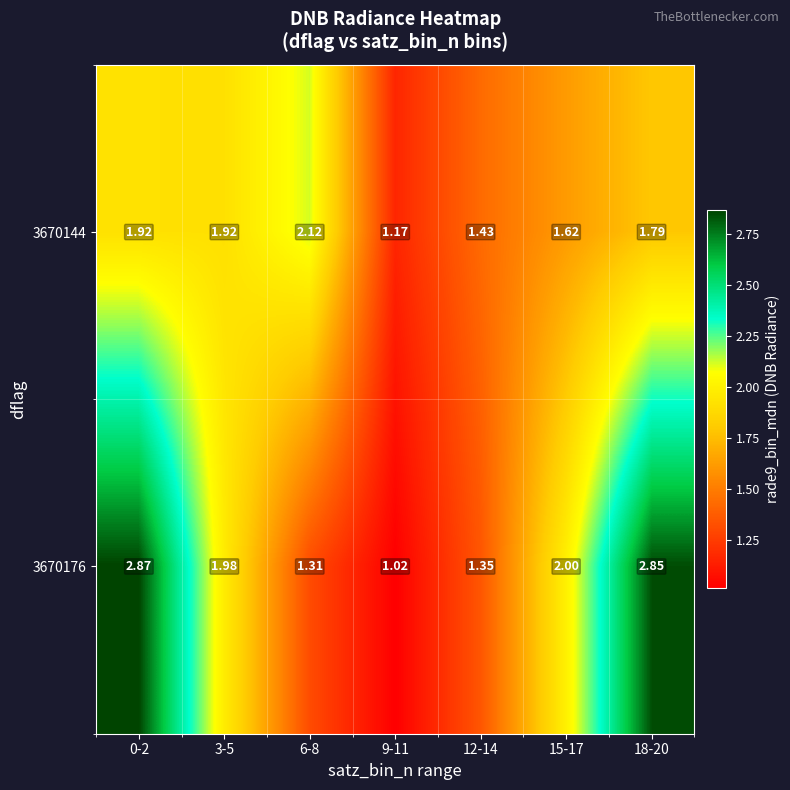

Which series has the widest spread of values?

3670176